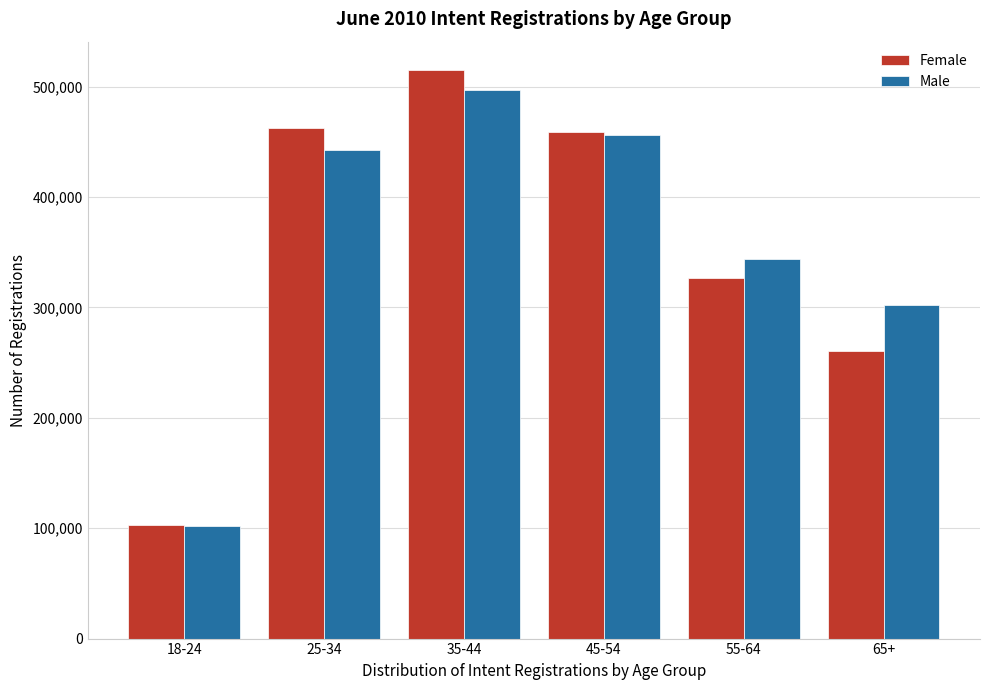

Reading right to left, what are all the values shown in this chart?

Female: 260396	326845	458902	514926	462905	103220
Male: 302301	344022	456417	496668	442867	102023